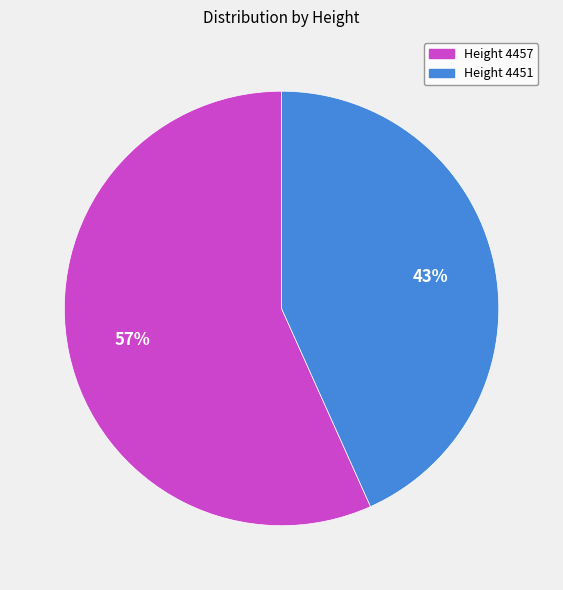

To the nearest percent, what portion does Height 4457 represent?

57%